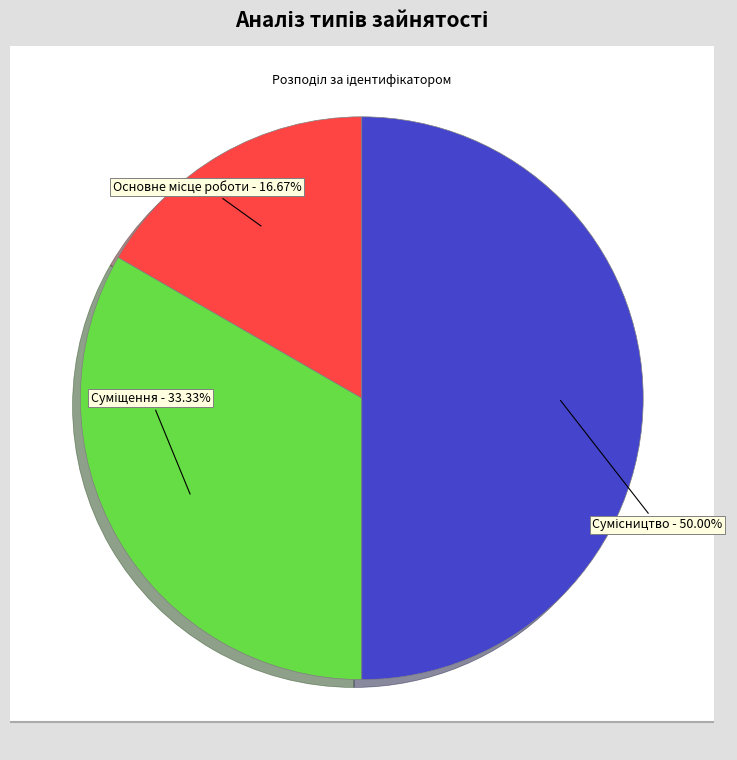

Is it true that Суміщення is 33% of the pie?

True